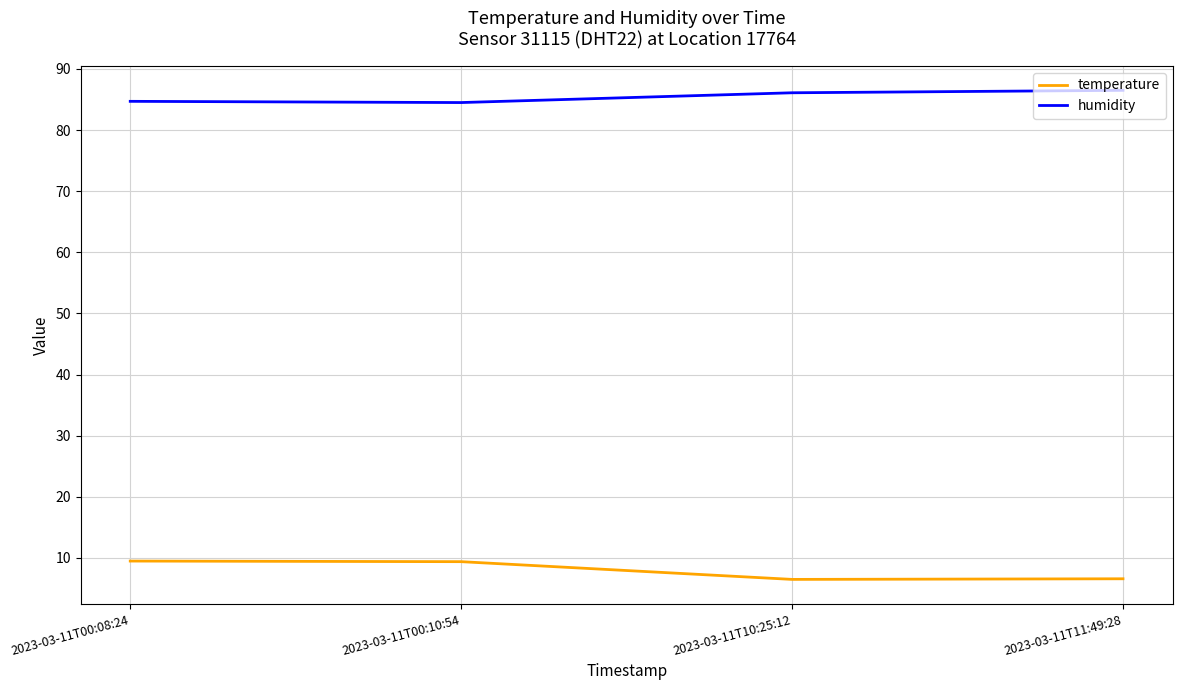

What position from the left is 2023-03-11T11:49:28?

4